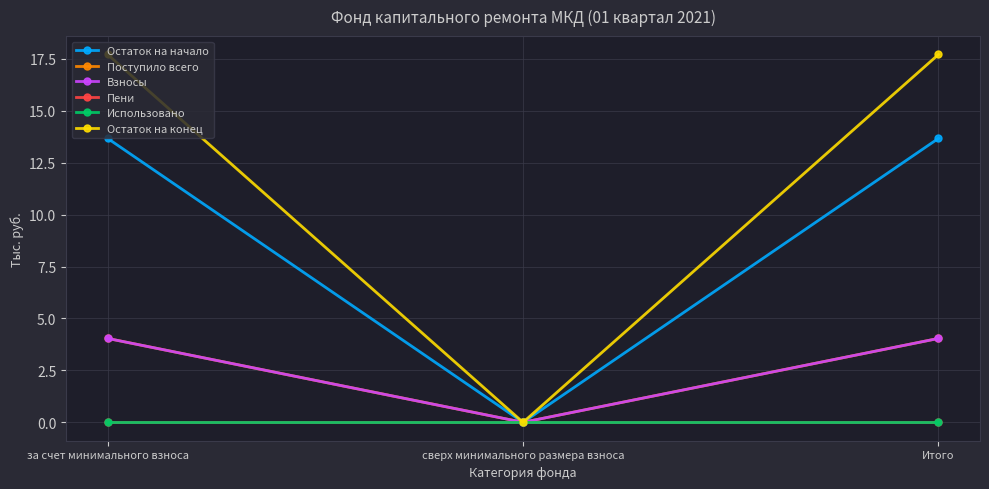

Reading right to left, what are all the values shown in this chart?

Остаток на начало: 13.7	0.0	13.7
Поступило всего: 4.0	0.0	4.0
Взносы: 4.0	0.0	4.0
Пени: 0.0	0.0	0.0
Использовано: 0.0	0.0	0.0
Остаток на конец: 17.7	0.0	17.7